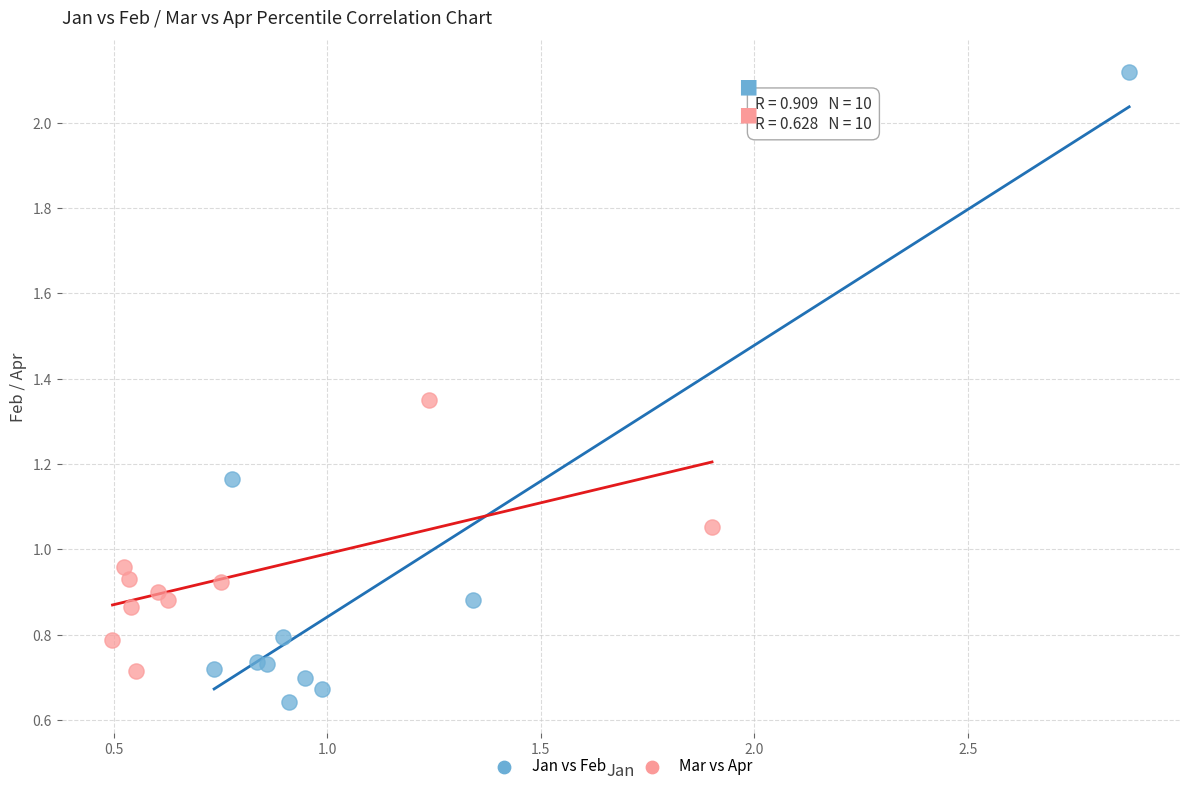

What are all the series names shown in the legend?

Jan vs Feb, Mar vs Apr